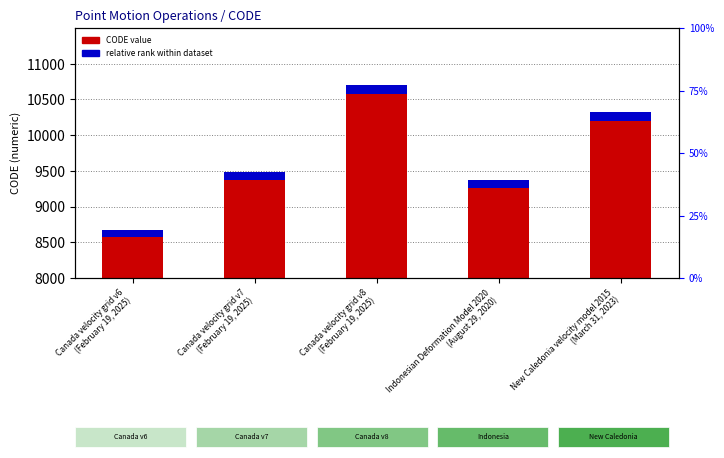

What is the difference between the maximum and minimum values in the relative rank within dataset series?

24.4